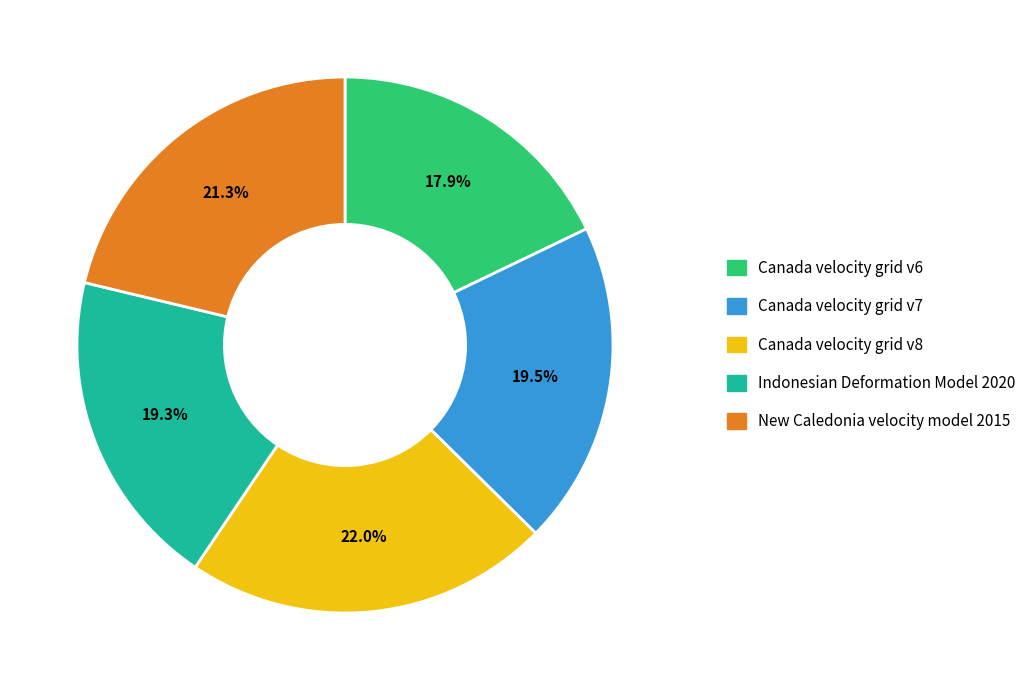

To the nearest percent, what portion does New Caledonia velocity model 2015 represent?

21%